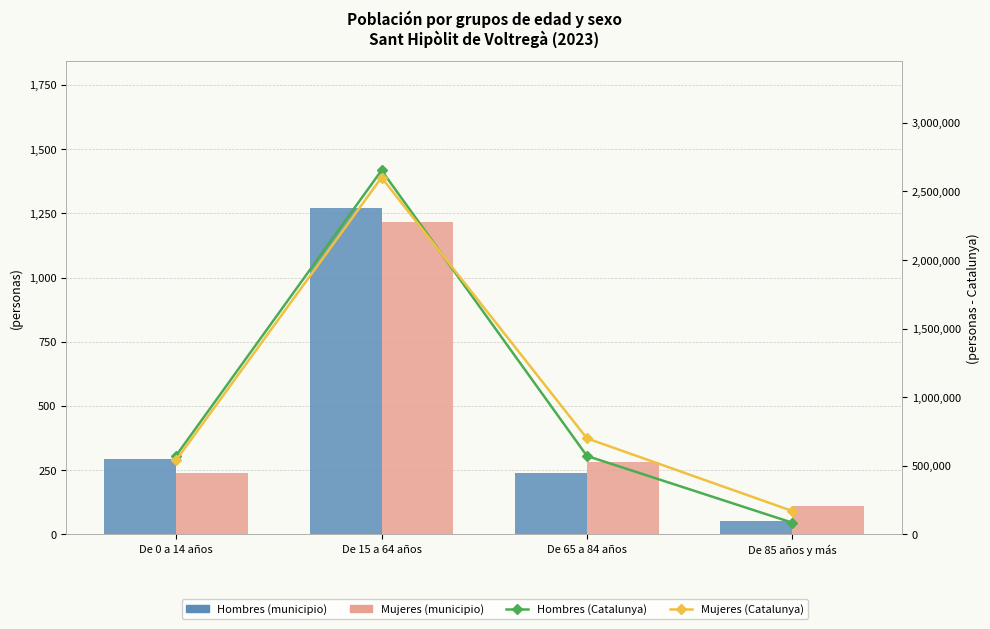

Between De 15 a 64 años and De 85 años y más, which series saw the biggest shift?

Hombres (Catalunya)